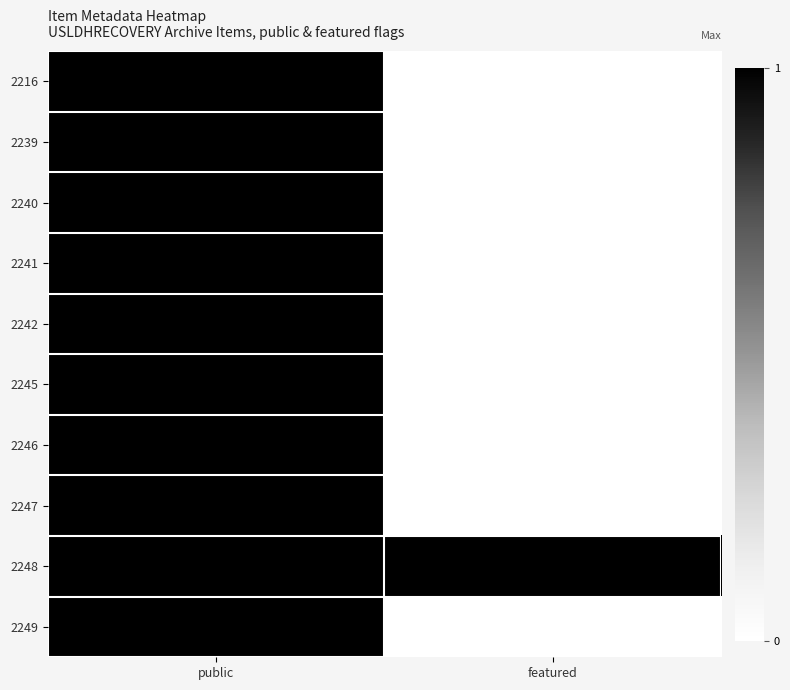

What is the spread (max minus min) of values at featured?

1